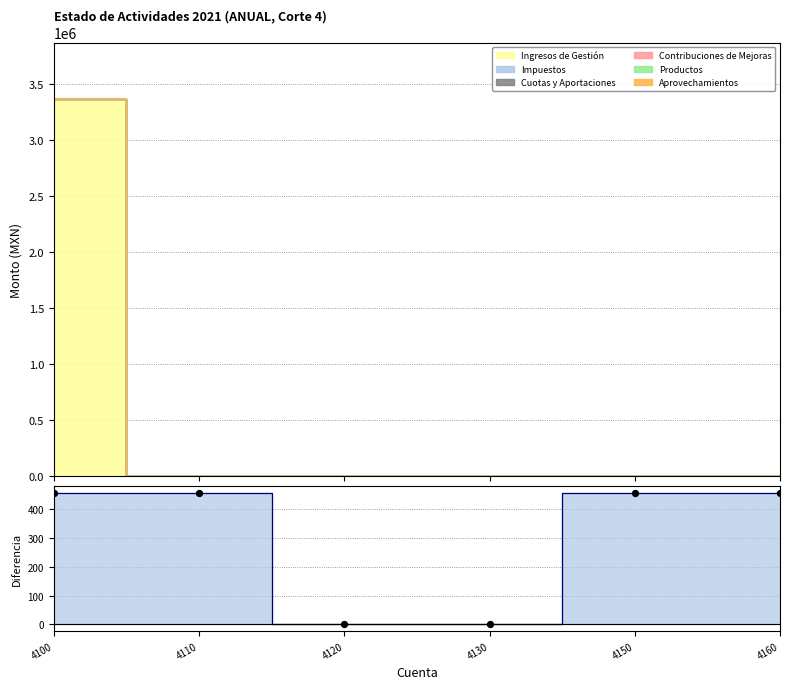

What are all the series names shown in the legend?

Ingresos de Gestión, Impuestos, Cuotas y Aportaciones, Contribuciones de Mejoras, Productos, Aprovechamientos